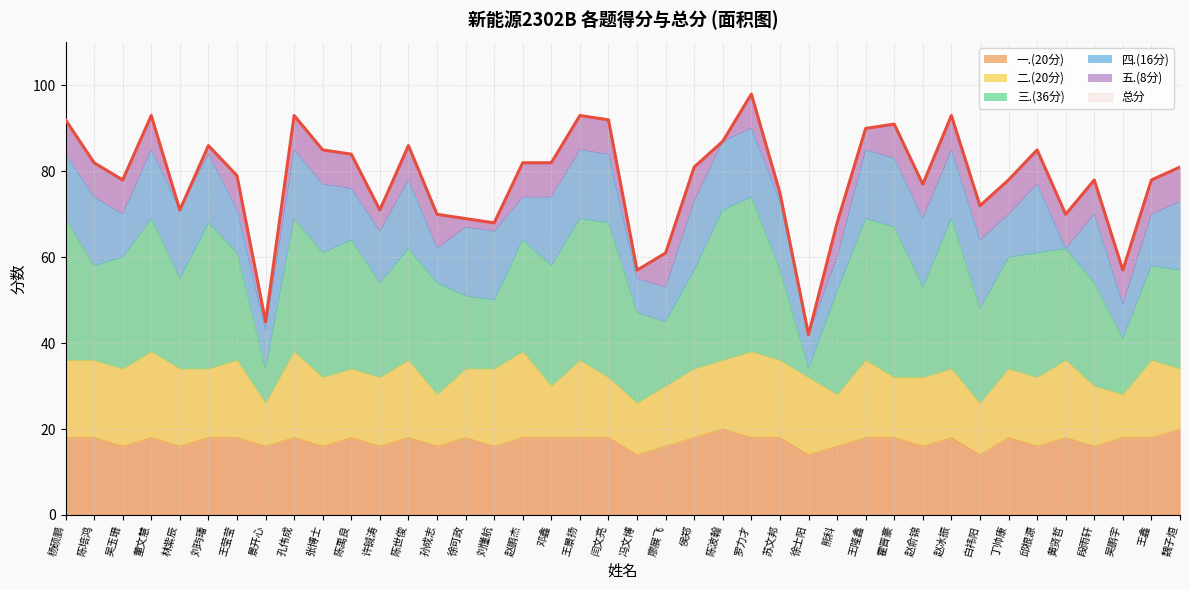

Reading right to left, transcribe all the data shown in this chart.

总分: 魏子烜=81	王鑫=78	吴鹏宇=57	段雨轩=78	黄贤哲=70	邱根源=85	丁帅康=78	白祎阳=72	赵冰振=93	赵俞锦=77	霍晋豪=91	王隆鑫=90	熊科=68	徐士阳=42	苏文邦=75	罗力才=98	陈波翰=87	侯郑=81	廖展飞=61	冯文博=57	闫文亮=92	王景扬=93	邓鑫=82	赵鹏杰=82	刘懂航=68	徐可政=69	孙成志=70	陈世俊=86	许铖涛=71	陈禹良=84	张博士=85	孔伟成=93	景开心=45	王莹莹=79	刘玙璠=86	林紫辰=71	董文慧=93	吴玉珊=78	陈培鸿=82	杨硕鹏=92
三.(36分): 魏子烜=23	王鑫=22	吴鹏宇=13	段雨轩=24	黄贤哲=26	邱根源=29	丁帅康=26	白祎阳=22	赵冰振=35	赵俞锦=21	霍晋豪=35	王隆鑫=33	熊科=24	徐士阳=2	苏文邦=21	罗力才=36	陈波翰=35	侯郑=23	廖展飞=15	冯文博=21	闫文亮=36	王景扬=33	邓鑫=28	赵鹏杰=26	刘懂航=16	徐可政=17	孙成志=26	陈世俊=26	许铖涛=22	陈禹良=30	张博士=29	孔伟成=31	景开心=8	王莹莹=25	刘玙璠=34	林紫辰=21	董文慧=31	吴玉珊=26	陈培鸿=22	杨硕鹏=33
四.(16分): 魏子烜=16	王鑫=12	吴鹏宇=8	段雨轩=16	黄贤哲=0	邱根源=16	丁帅康=10	白祎阳=16	赵冰振=16	赵俞锦=16	霍晋豪=16	王隆鑫=16	熊科=8	徐士阳=8	苏文邦=16	罗力才=16	陈波翰=16	侯郑=16	廖展飞=8	冯文博=8	闫文亮=16	王景扬=16	邓鑫=16	赵鹏杰=10	刘懂航=16	徐可政=16	孙成志=8	陈世俊=16	许铖涛=12	陈禹良=12	张博士=16	孔伟成=16	景开心=9	王莹莹=10	刘玙璠=16	林紫辰=16	董文慧=16	吴玉珊=10	陈培鸿=16	杨硕鹏=15
二.(20分): 魏子烜=14	王鑫=18	吴鹏宇=10	段雨轩=14	黄贤哲=18	邱根源=16	丁帅康=16	白祎阳=12	赵冰振=16	赵俞锦=16	霍晋豪=14	王隆鑫=18	熊科=12	徐士阳=18	苏文邦=18	罗力才=20	陈波翰=16	侯郑=16	廖展飞=14	冯文博=12	闫文亮=14	王景扬=18	邓鑫=12	赵鹏杰=20	刘懂航=18	徐可政=16	孙成志=12	陈世俊=18	许铖涛=16	陈禹良=16	张博士=16	孔伟成=20	景开心=10	王莹莹=18	刘玙璠=16	林紫辰=18	董文慧=20	吴玉珊=18	陈培鸿=18	杨硕鹏=18
一.(20分): 魏子烜=20	王鑫=18	吴鹏宇=18	段雨轩=16	黄贤哲=18	邱根源=16	丁帅康=18	白祎阳=14	赵冰振=18	赵俞锦=16	霍晋豪=18	王隆鑫=18	熊科=16	徐士阳=14	苏文邦=18	罗力才=18	陈波翰=20	侯郑=18	廖展飞=16	冯文博=14	闫文亮=18	王景扬=18	邓鑫=18	赵鹏杰=18	刘懂航=16	徐可政=18	孙成志=16	陈世俊=18	许铖涛=16	陈禹良=18	张博士=16	孔伟成=18	景开心=16	王莹莹=18	刘玙璠=18	林紫辰=16	董文慧=18	吴玉珊=16	陈培鸿=18	杨硕鹏=18
五.(8分): 魏子烜=8	王鑫=8	吴鹏宇=8	段雨轩=8	黄贤哲=8	邱根源=8	丁帅康=8	白祎阳=8	赵冰振=8	赵俞锦=8	霍晋豪=8	王隆鑫=5	熊科=8	徐士阳=0	苏文邦=2	罗力才=8	陈波翰=0	侯郑=8	廖展飞=8	冯文博=2	闫文亮=8	王景扬=8	邓鑫=8	赵鹏杰=8	刘懂航=2	徐可政=2	孙成志=8	陈世俊=8	许铖涛=5	陈禹良=8	张博士=8	孔伟成=8	景开心=2	王莹莹=8	刘玙璠=2	林紫辰=0	董文慧=8	吴玉珊=8	陈培鸿=8	杨硕鹏=8